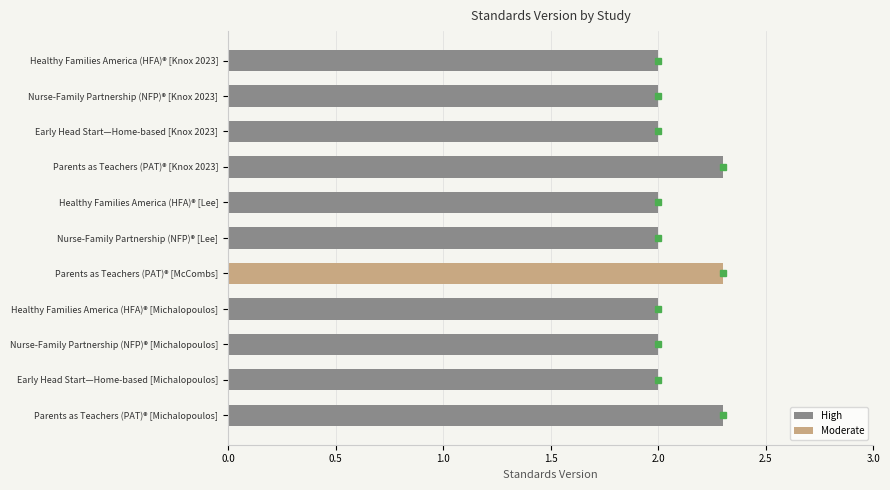

Is it true that High equals 0.4 at Early Head Start—Home-based [Knox 2023]?

False